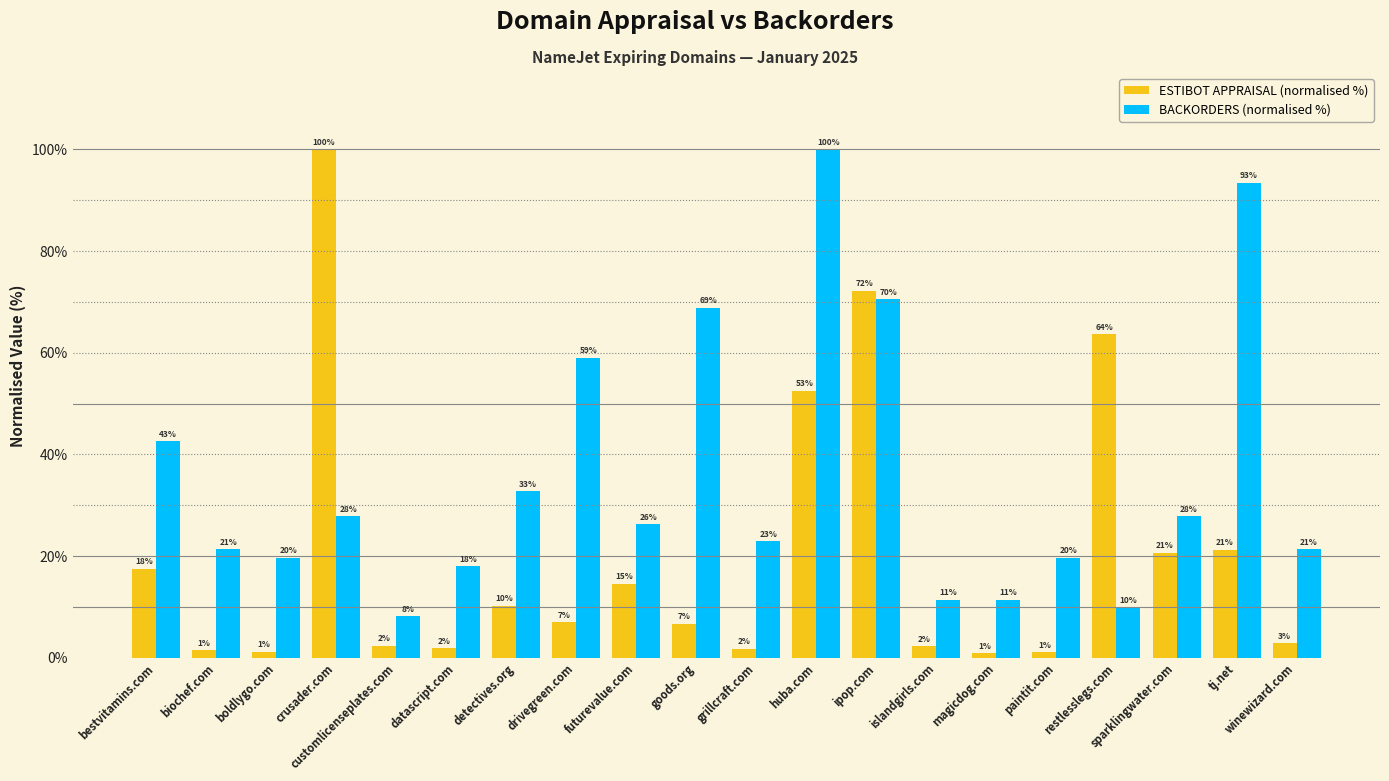

Reading left to right, transcribe all the data shown in this chart.

ESTIBOT APPRAISAL (normalised %): bestvitamins.com=17.5	biochef.com=1.5	boldlygo.com=1.2	crusader.com=100.0	customlicenseplates.com=2.4	datascript.com=1.9	detectives.org=10.2	drivegreen.com=7.0	futurevalue.com=14.6	goods.org=6.7	grillcraft.com=1.8	huba.com=52.5	ipop.com=72.2	islandgirls.com=2.3	magicdog.com=0.9	paintit.com=1.1	restlesslegs.com=63.6	sparklingwater.com=20.7	tj.net=21.3	winewizard.com=2.9
BACKORDERS (normalised %): bestvitamins.com=42.6	biochef.com=21.3	boldlygo.com=19.7	crusader.com=27.9	customlicenseplates.com=8.2	datascript.com=18.0	detectives.org=32.8	drivegreen.com=59.0	futurevalue.com=26.2	goods.org=68.9	grillcraft.com=23.0	huba.com=100.0	ipop.com=70.5	islandgirls.com=11.5	magicdog.com=11.5	paintit.com=19.7	restlesslegs.com=9.8	sparklingwater.com=27.9	tj.net=93.4	winewizard.com=21.3